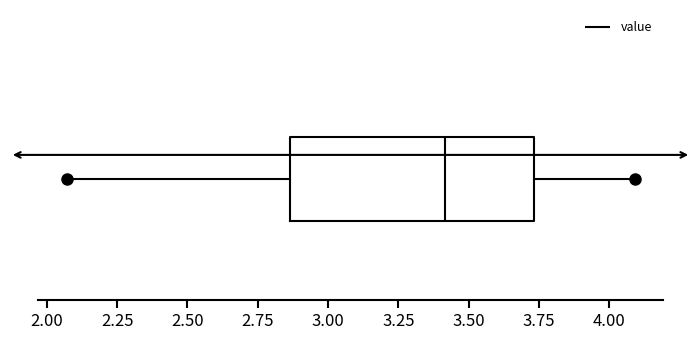

Read this box plot against the x-axis: the position of the median line, the range covered by the box, and the ends of both whiskers. The values are not printed on the chart, so give them approximately, as read against the axis.

median 3.40, box 2.85 to 3.75, whiskers 2.05 to 4.10